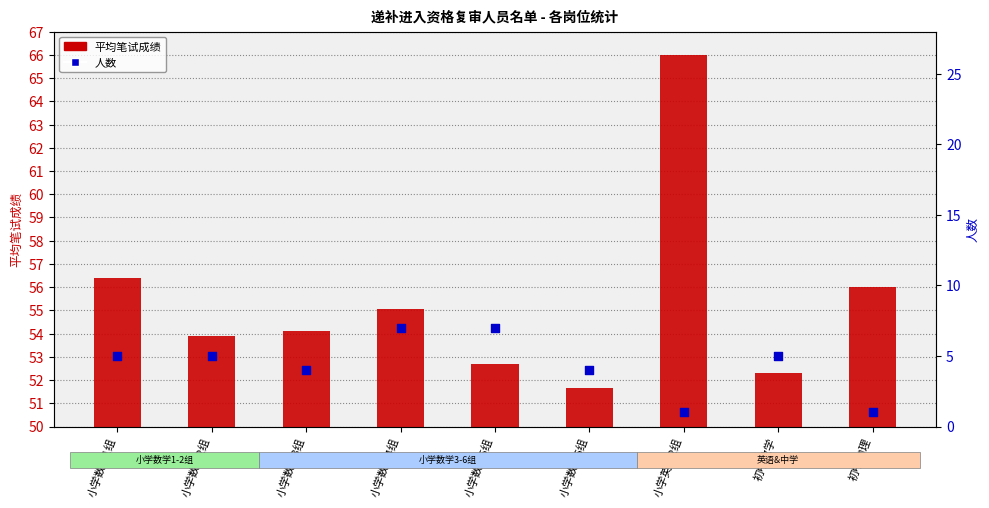

What are all the series names shown in the legend?

平均笔试成绩, 人数